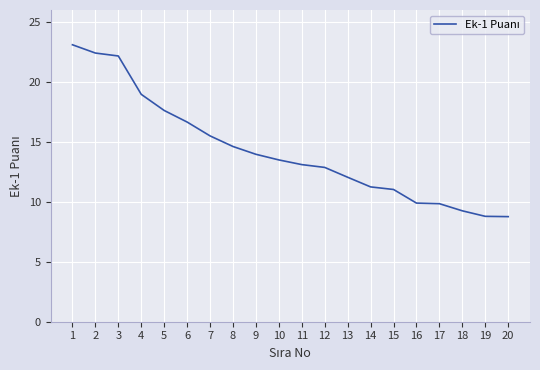

What is the difference between the values at 3 and 7?

6.7